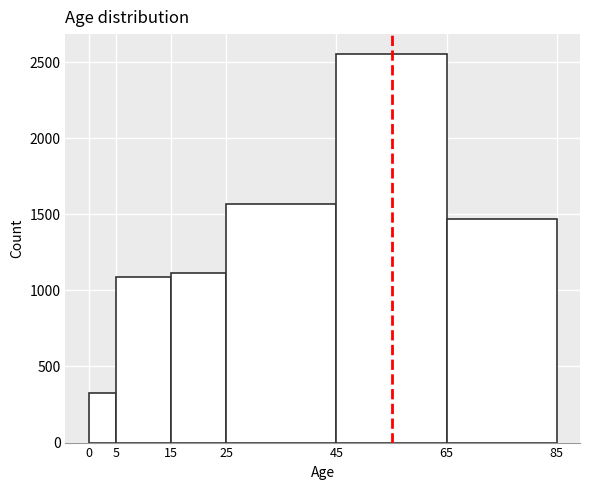

What is the height of the bar covering 0 to 5 on the x-axis? The values are not printed on the chart, so give them approximately, as read against the axis.

350